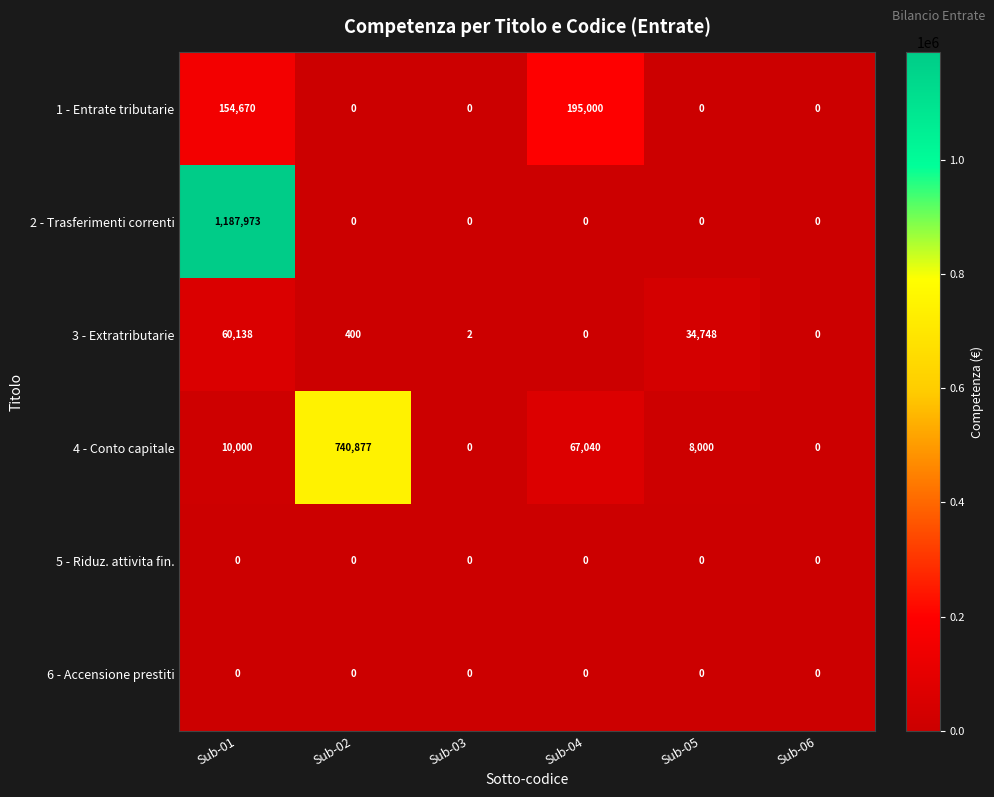

What is the greatest value displayed?

1187973